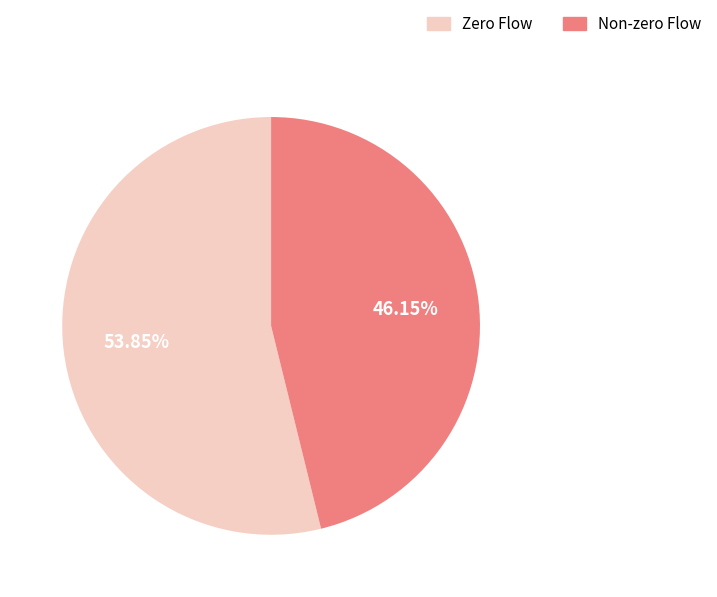

Rank the categories by value from lowest to highest.

Non-zero Flow, Zero Flow